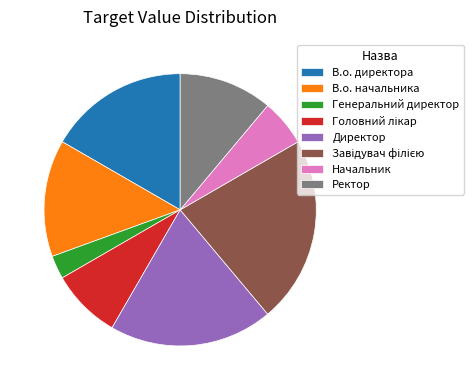

Which has a higher value, В.о. начальника or Ректор?

В.о. начальника